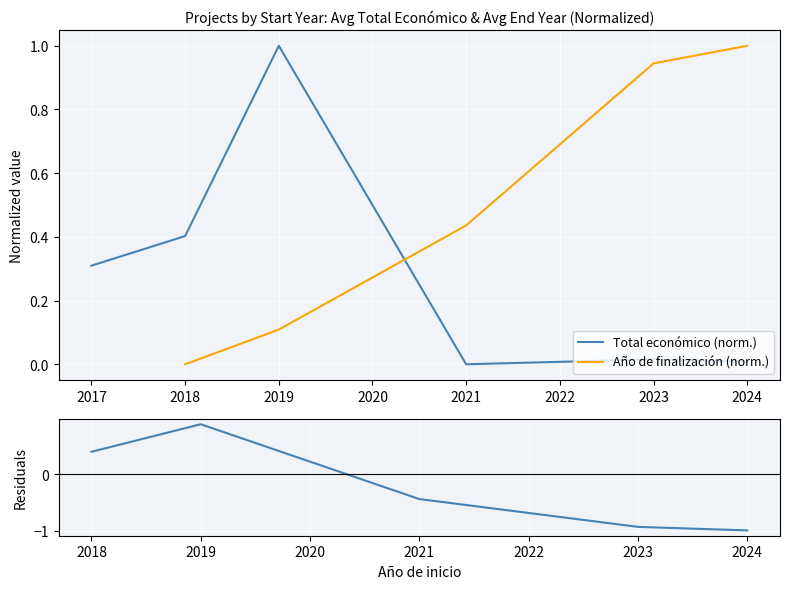

Which series has the widest spread of values?

Total económico (norm.)